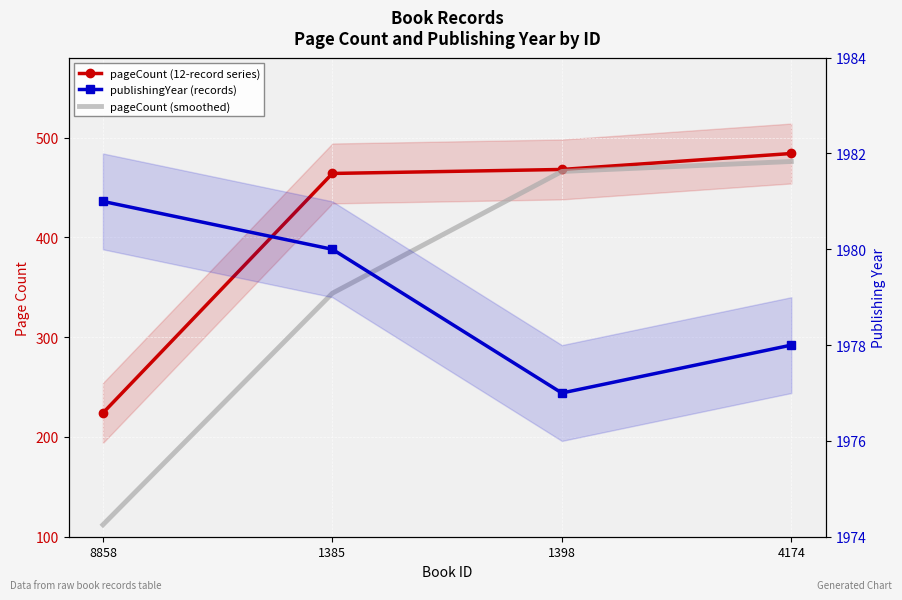

Reading right to left, what are all the values shown in this chart?

pageCount: 4174=484	1398=468	1385=464	8858=224
pageCount (smoothed): 4174=476	1398=466	1385=344	8858=112
publishingYear: 4174=1978	1398=1977	1385=1980	8858=1981